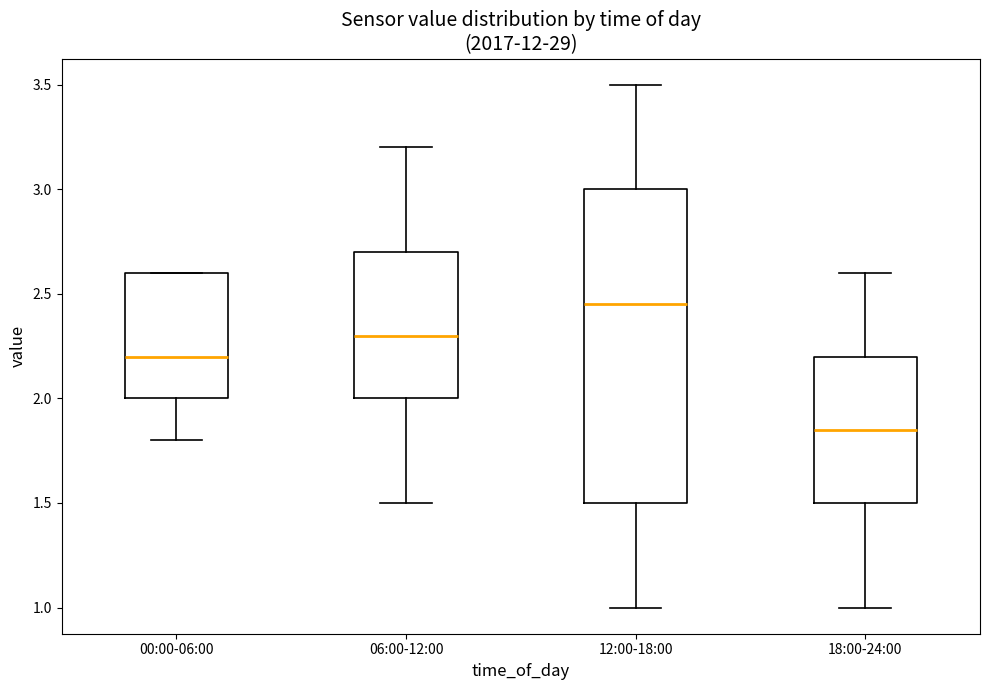

Which box is the tallest, from its lower edge to its upper edge?

12:00-18:00